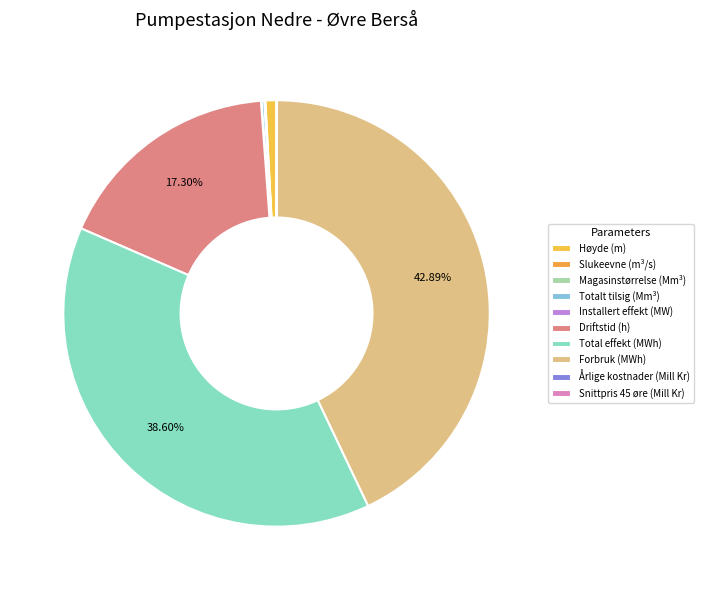

True or false: Driftstid (h) accounts for 17% of the total.

True